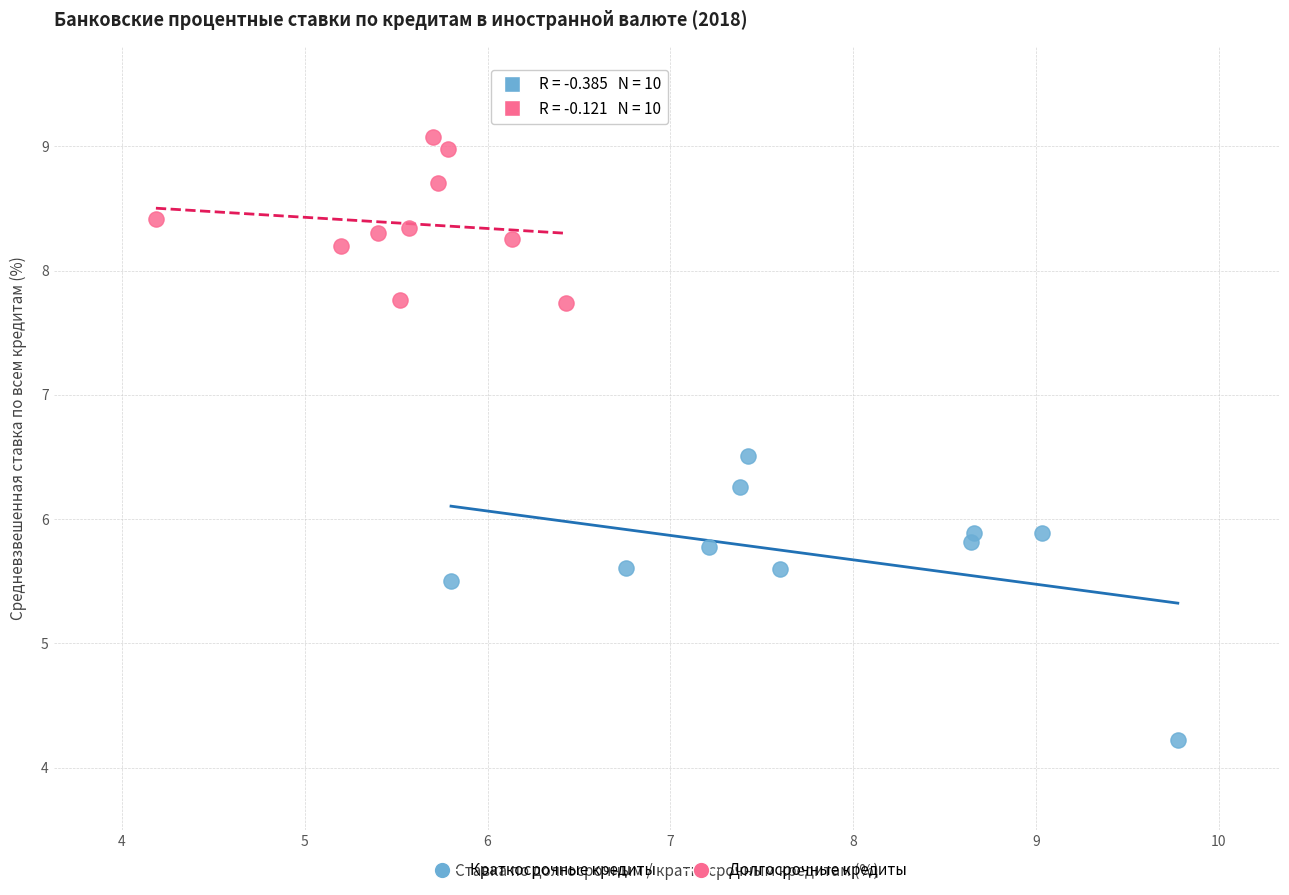

Which series has the widest spread of Y values?

Краткосрочные кредиты